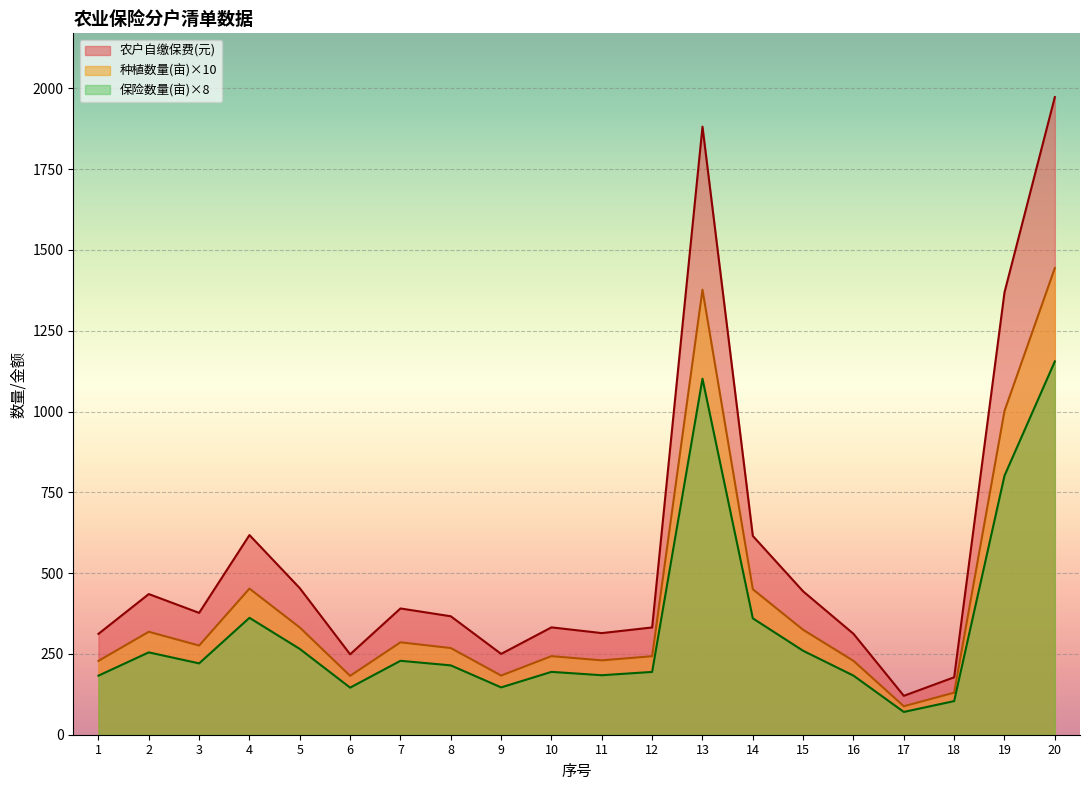

What are all the series names shown in the legend?

农户自缴保费(元), 种植数量(亩)×10, 保险数量(亩)×8